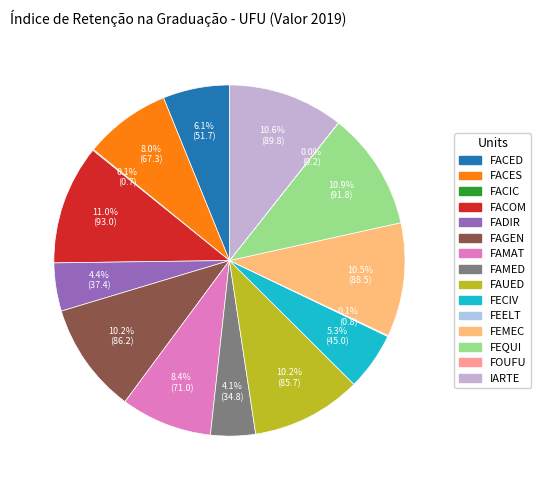

What is the ratio of the value at FADIR to the value at FACES?

0.6